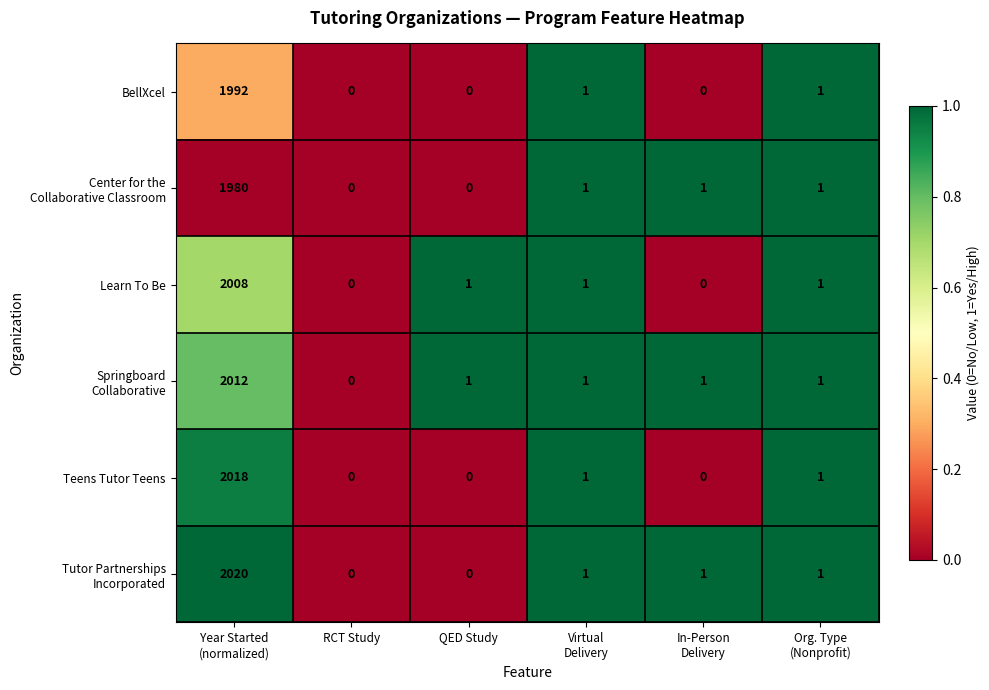

What is the maximum value for Teens Tutor Teens?

2018